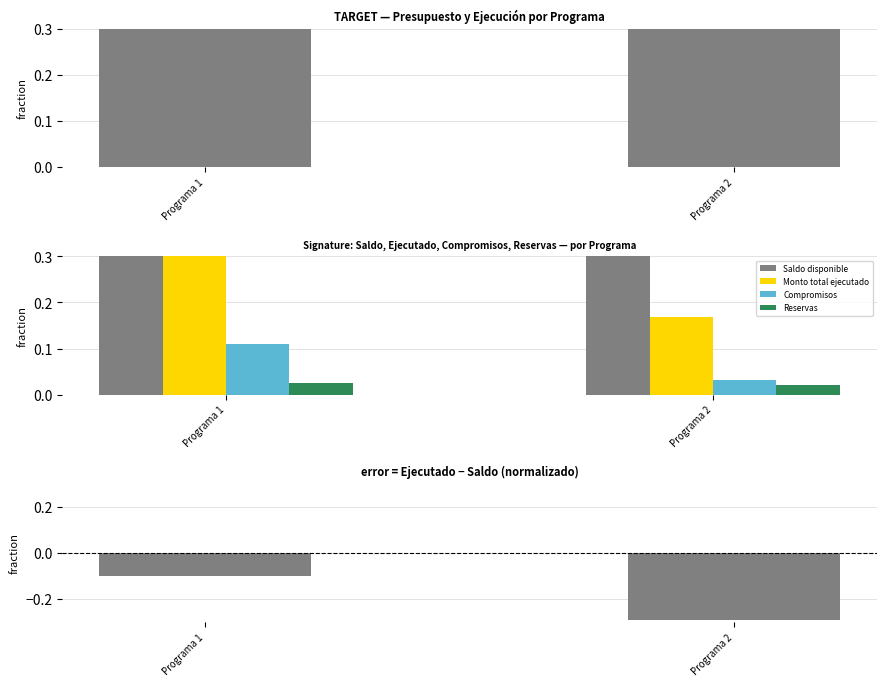

The value of Presupuesto total at Programa 2 is 0.7. True or false?

True